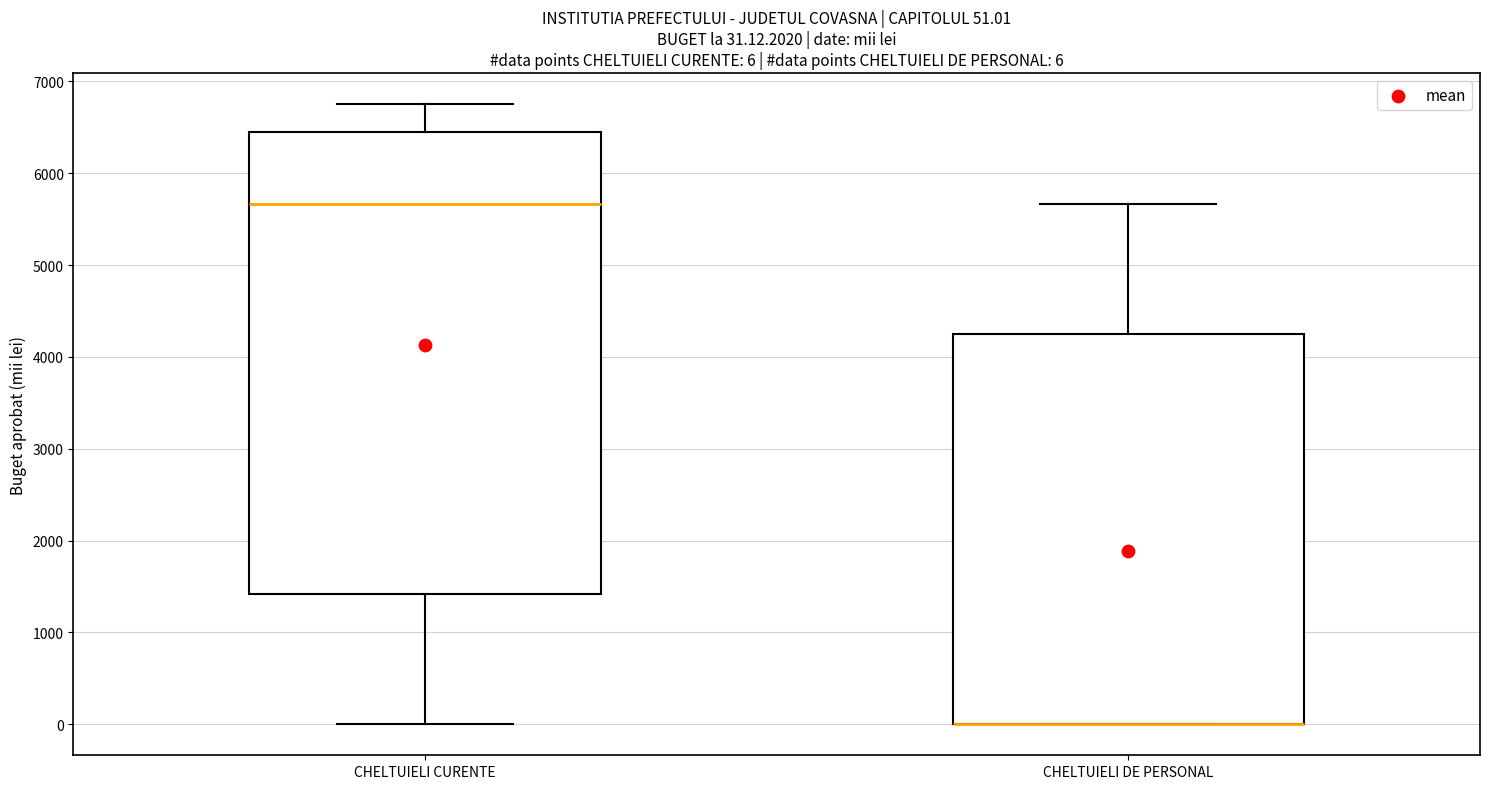

Which box is the tallest, from its lower edge to its upper edge?

CHELTUIELI CURENTE